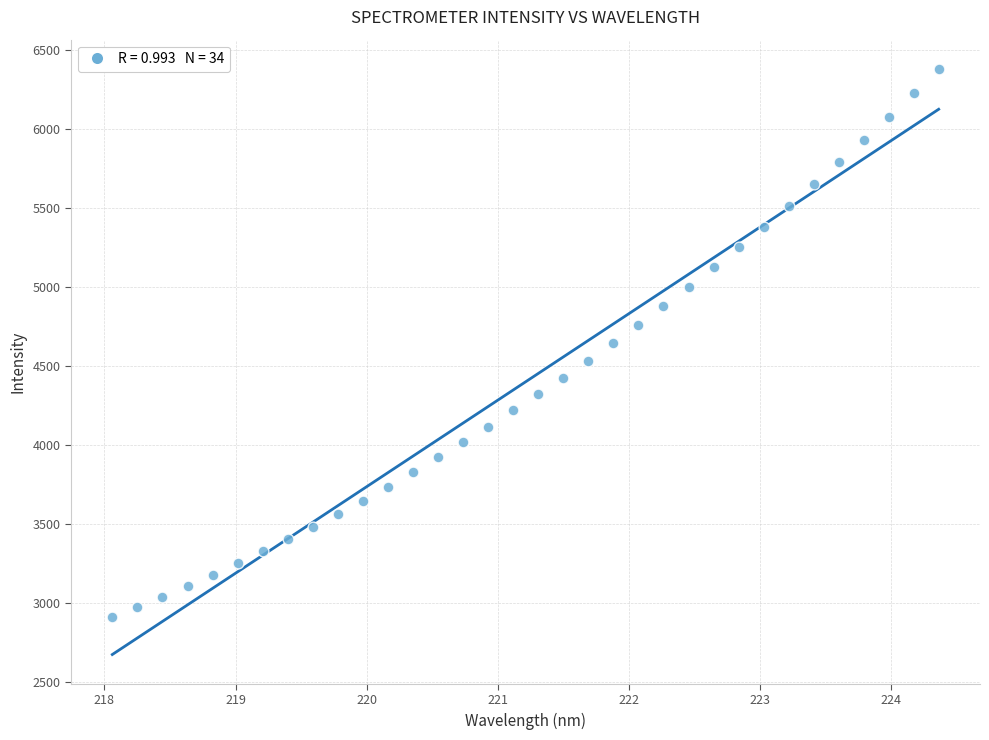

What is the range of Y values (max minus min)?

3470.0